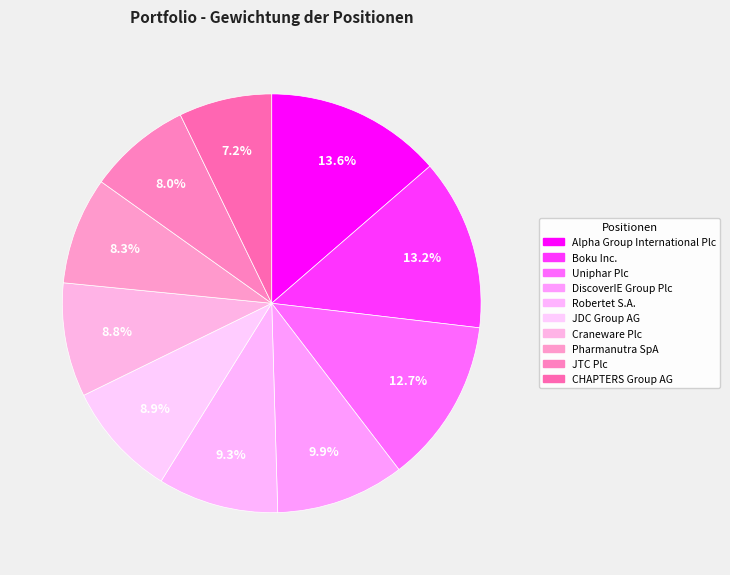

Count the number of slices in the pie.

10